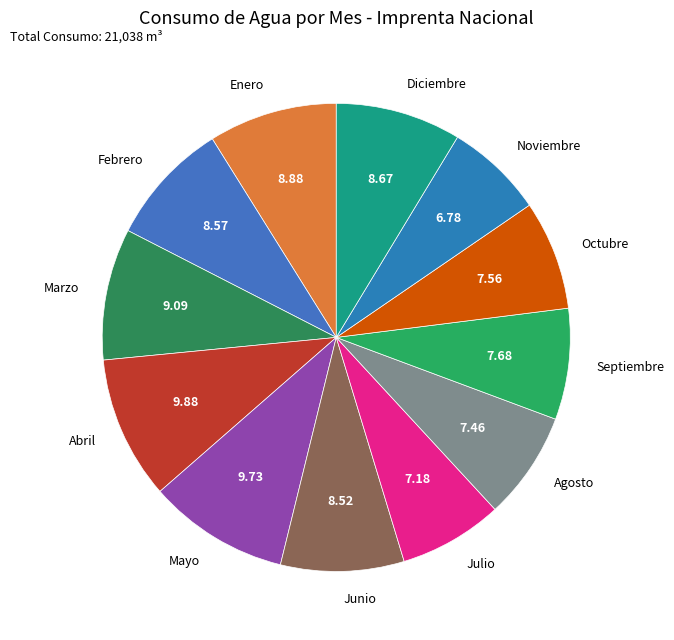

Count the number of slices in the pie.

12